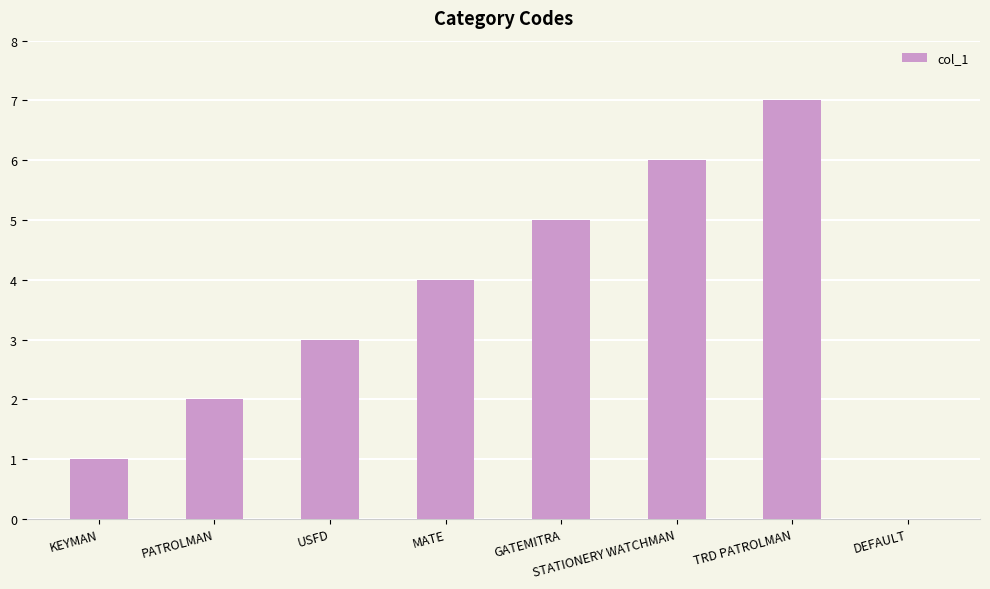

What is the ratio of the value at GATEMITRA to the value at STATIONERY WATCHMAN?

0.8